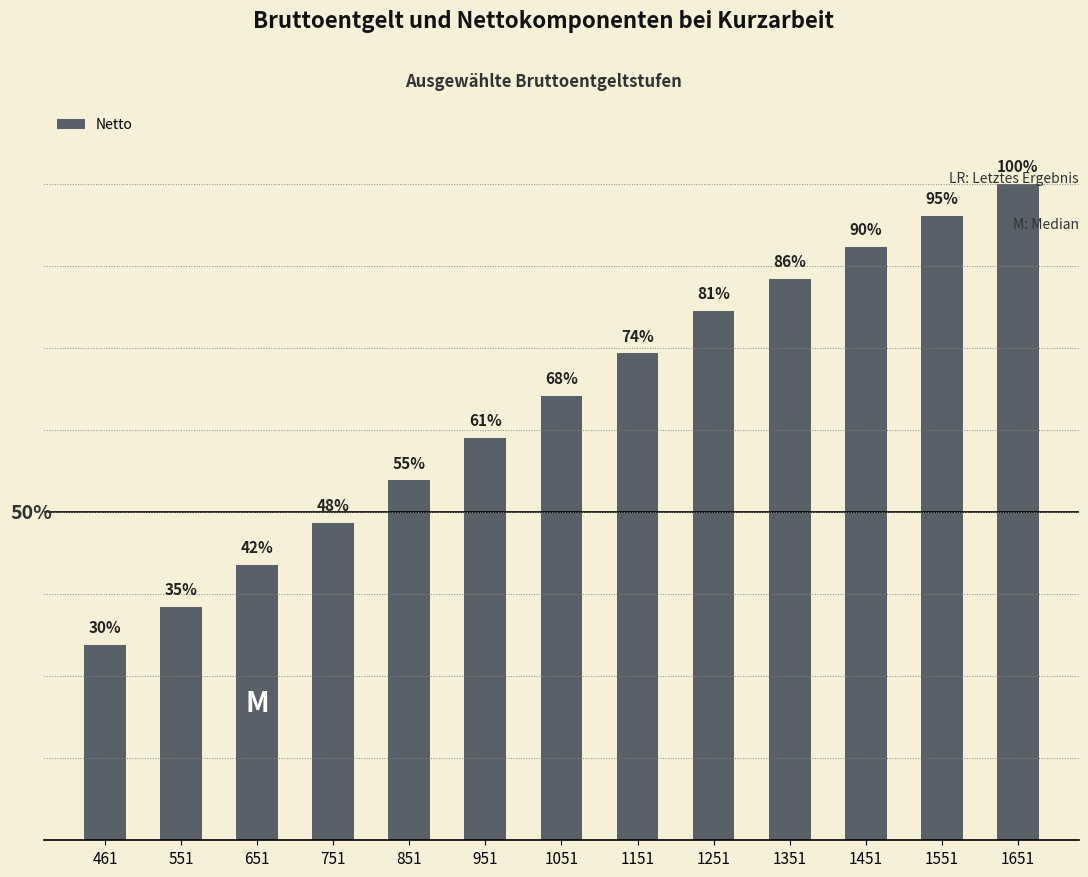

What value does the data have at 1351?

1126.5